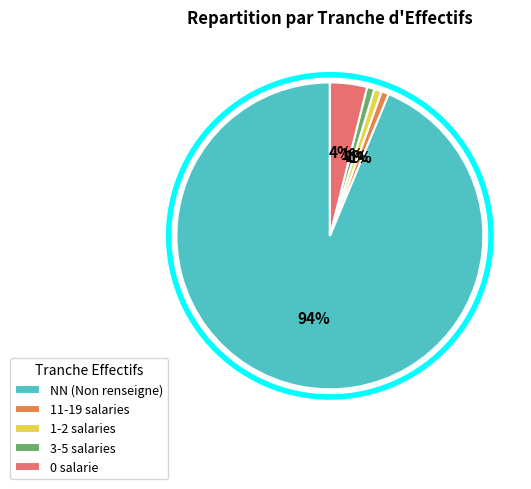

Combined, do 0 salarie and 11-19 salaries account for over 50%?

No